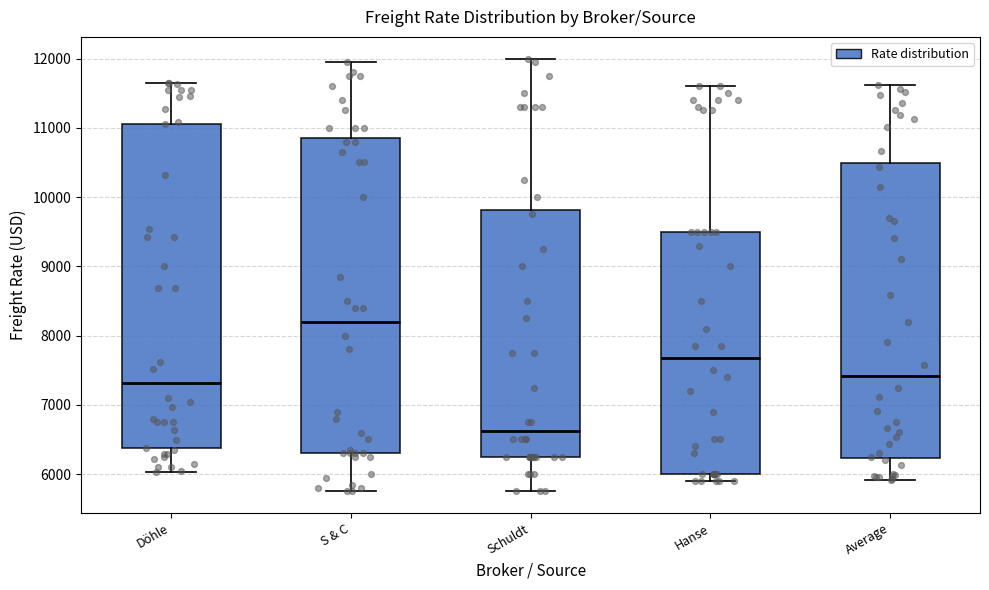

Where does the median line of the box for Average sit on the y-axis? The values are not printed on the chart, so give them approximately, as read against the axis.

7400